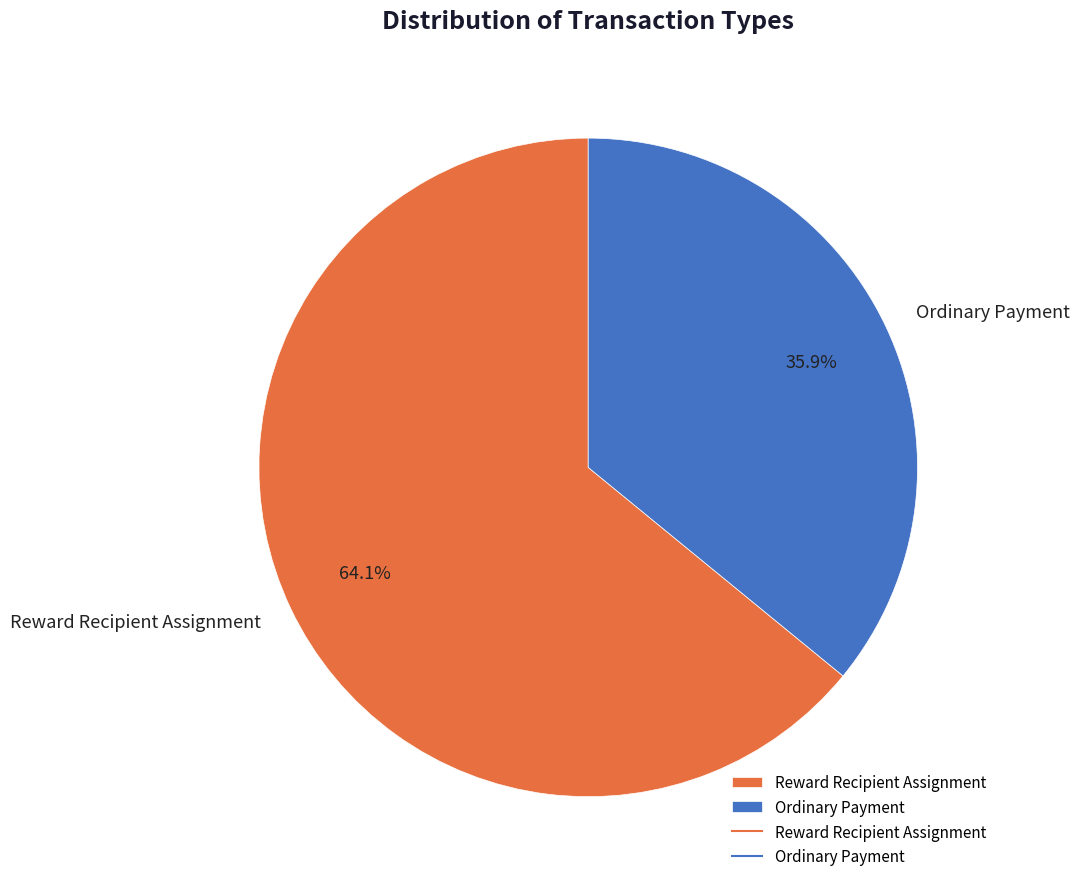

Approximately how many times larger is the value at Ordinary Payment compared to Reward Recipient Assignment?

0.6